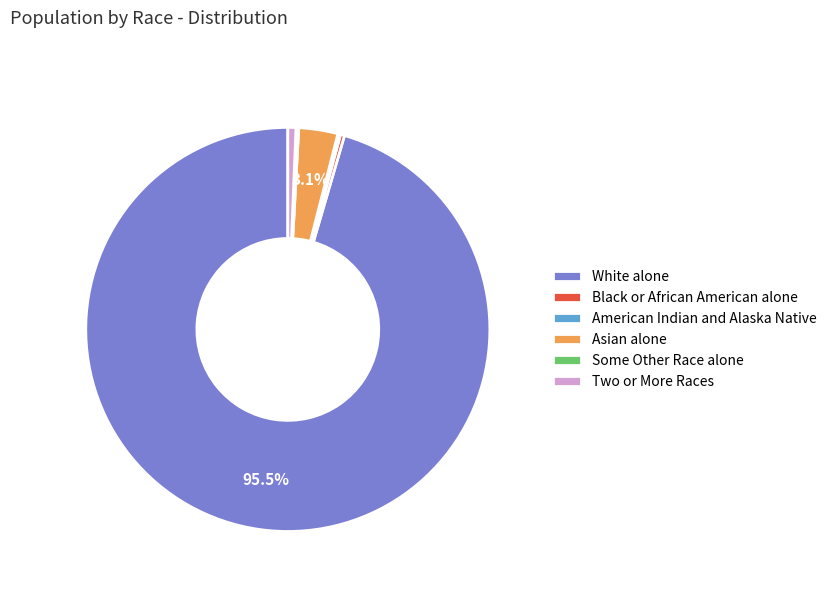

To the nearest percent, what is the difference between the largest and smallest slice percentages?

95%